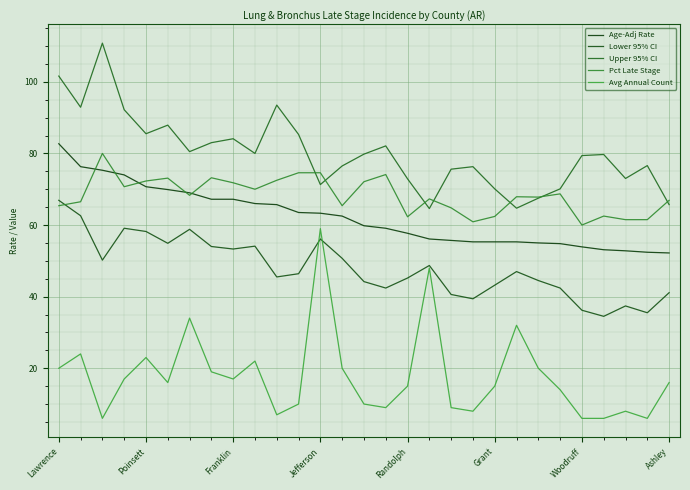

At how many categories does at least one series exceed 108?

1